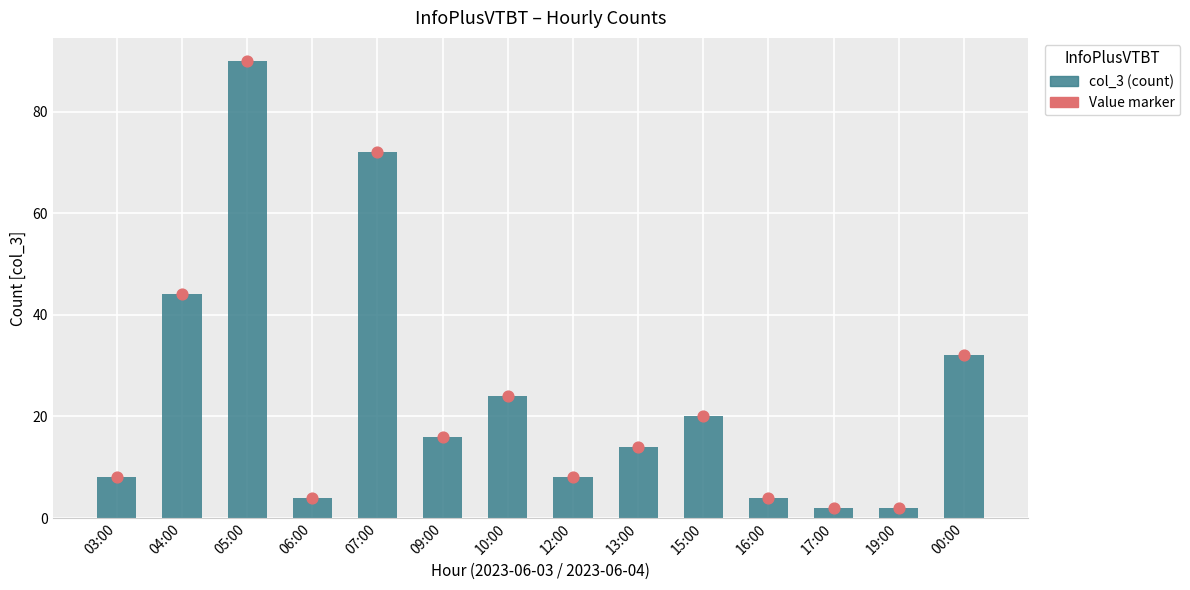

What is the ratio of the value at 12:00 to the value at 10:00?

0.3